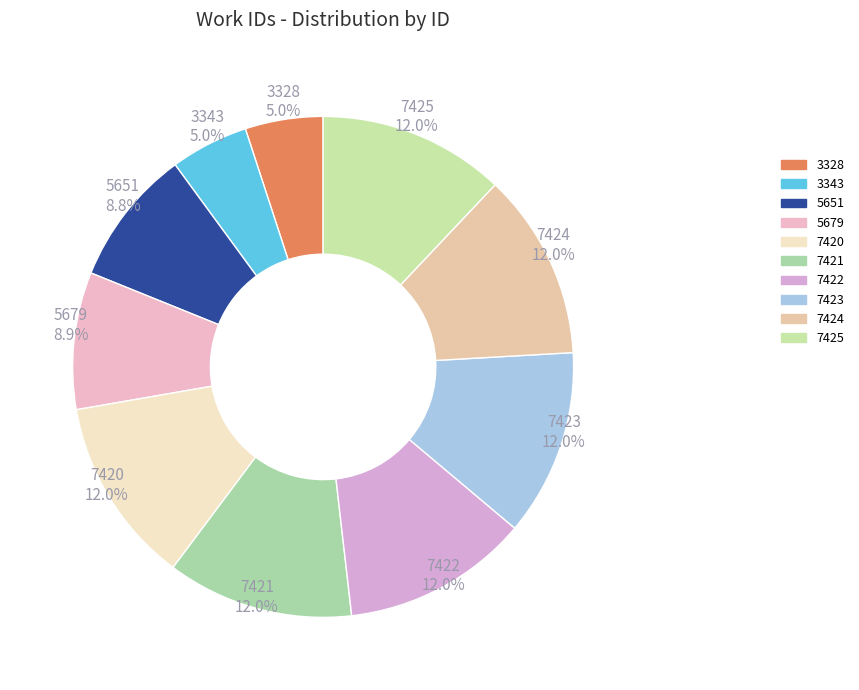

Approximately how many times larger is the value at 7422 compared to 3328?

2.4